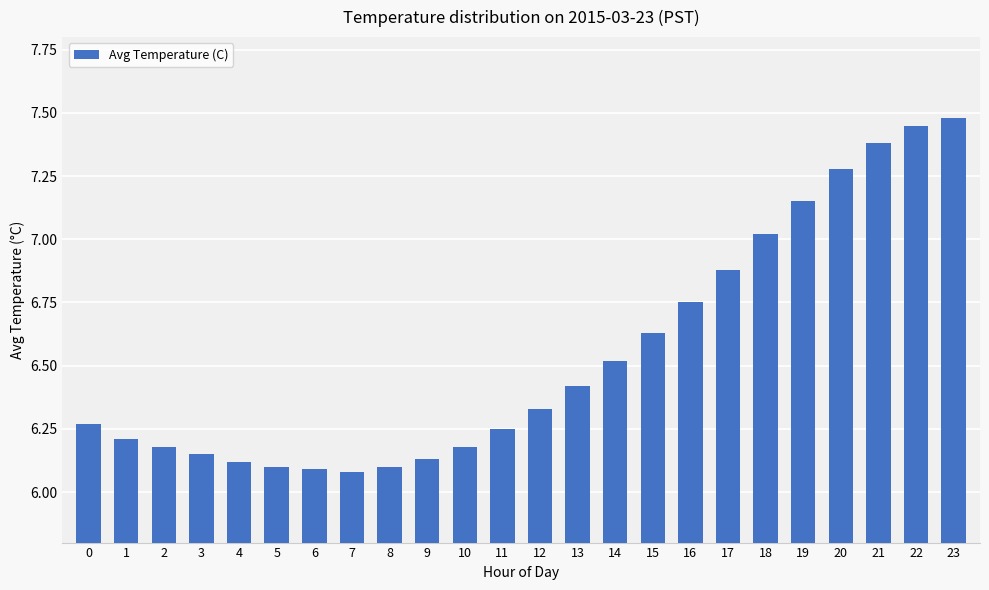

The value at 3 is 6.2. True or false?

True